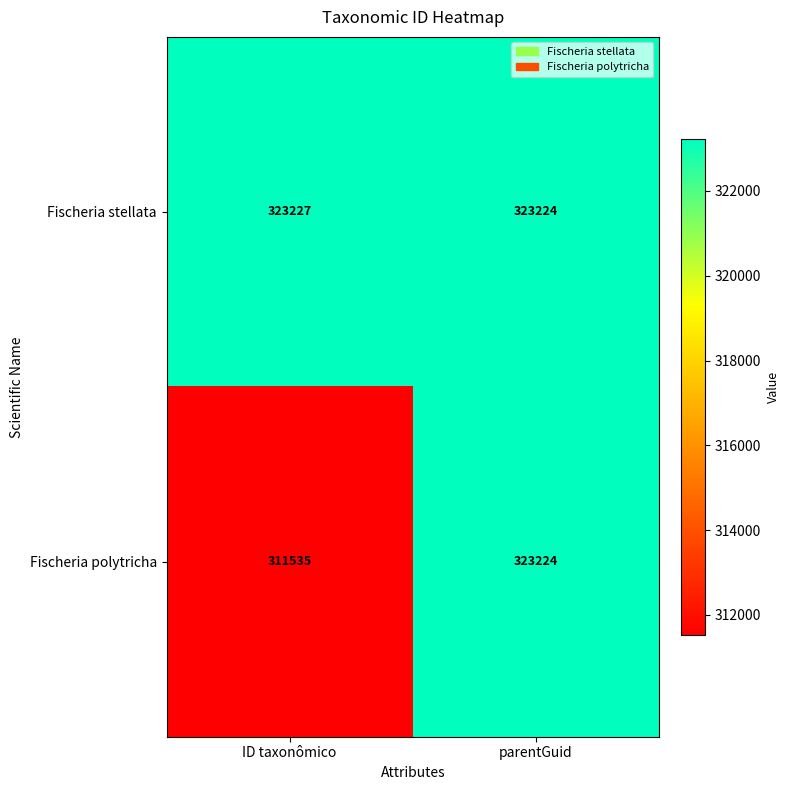

The Fischeria polytricha series shows 452753 at parentGuid. True or false?

False